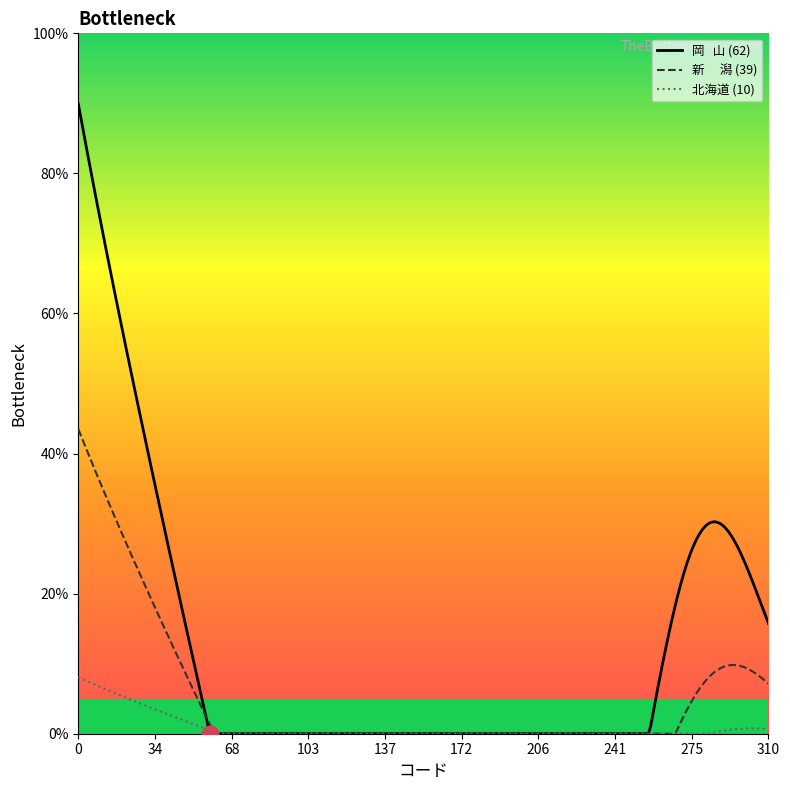

What is the maximum value shown in the chart?

89.9